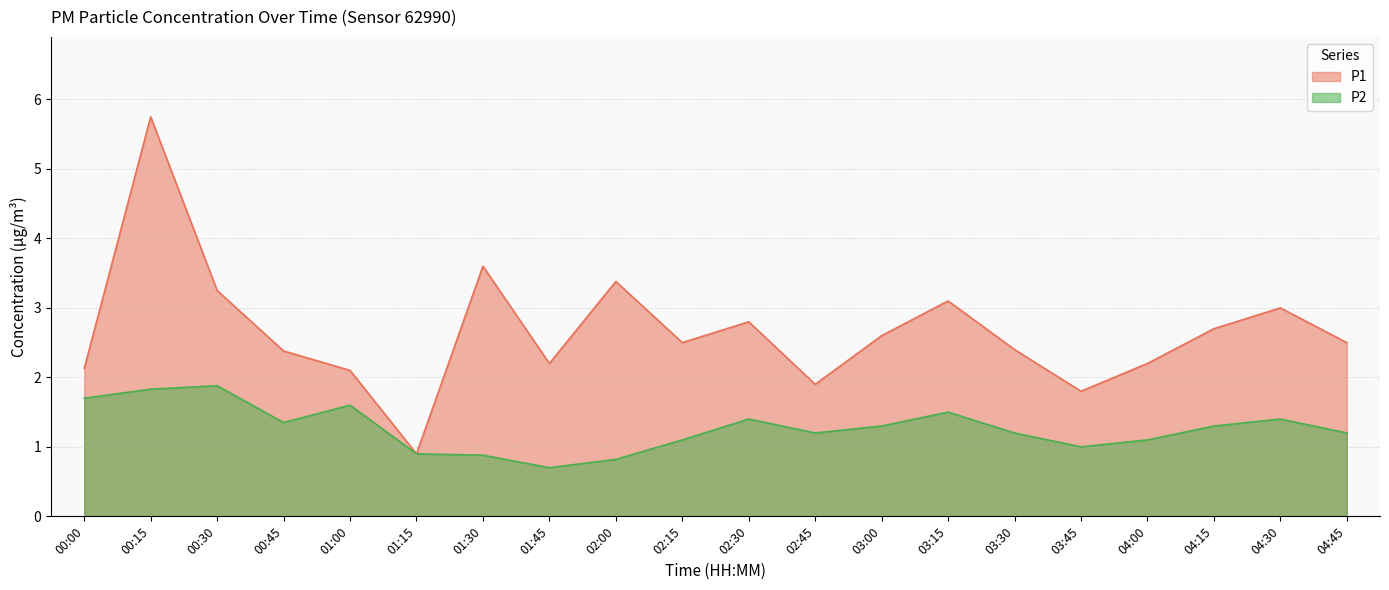

Which has a higher value, 02:15 or 00:00?

02:15